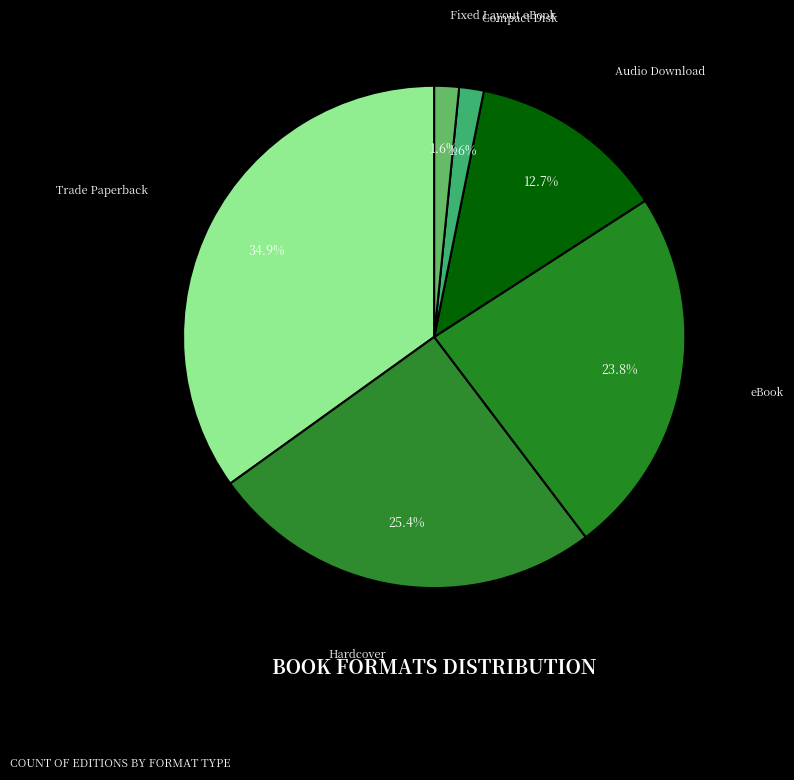

To the nearest percent, what is the difference between the largest and smallest slice percentages?

33%